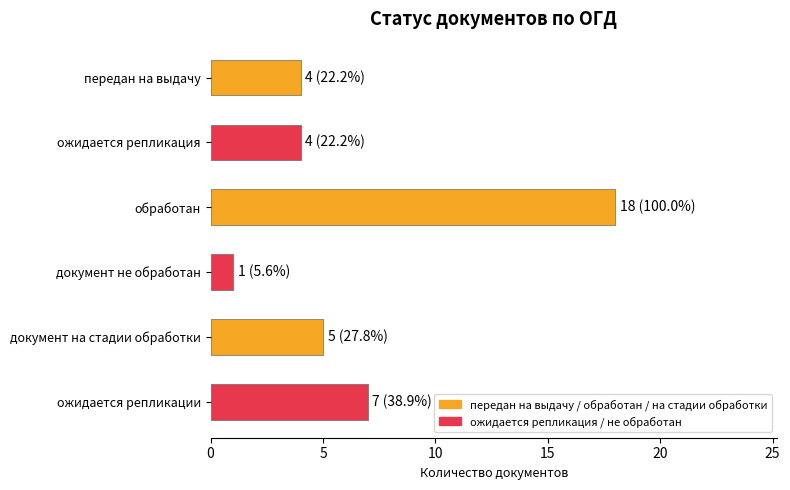

Rank the categories by value from highest to lowest.

обработан, ожидается репликации, документ на стадии обработки, передан на выдачу, ожидается репликация, документ не обработан